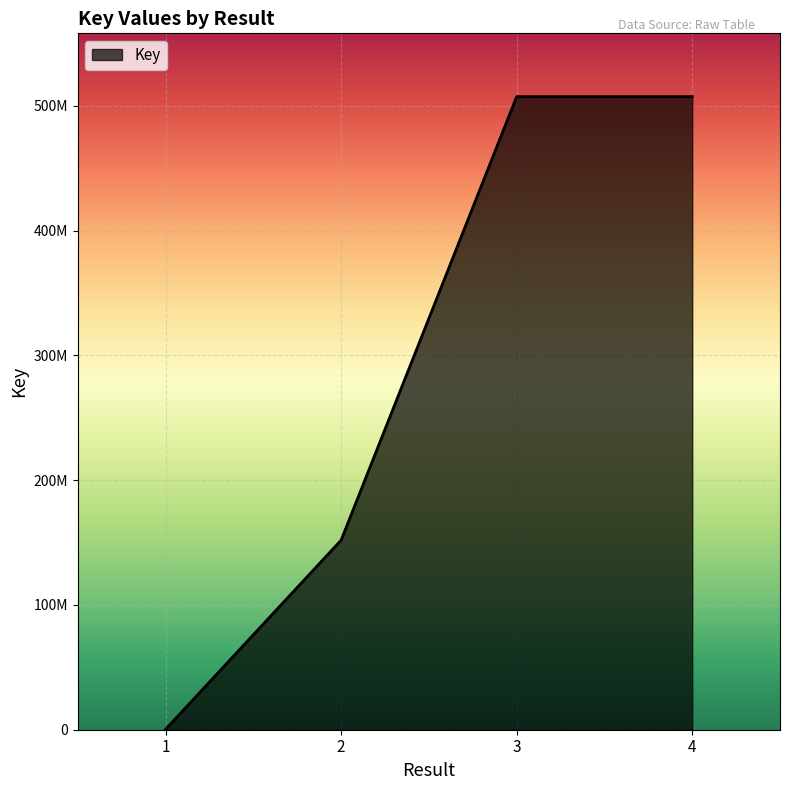

Does the chart have visible grid lines?

Yes